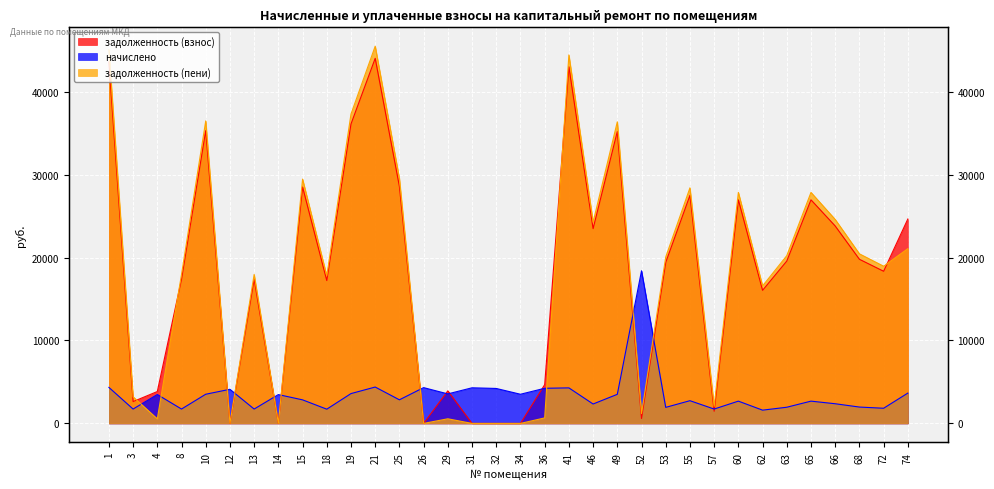

Where is the first local maximum for задолженность (взнос)?

10